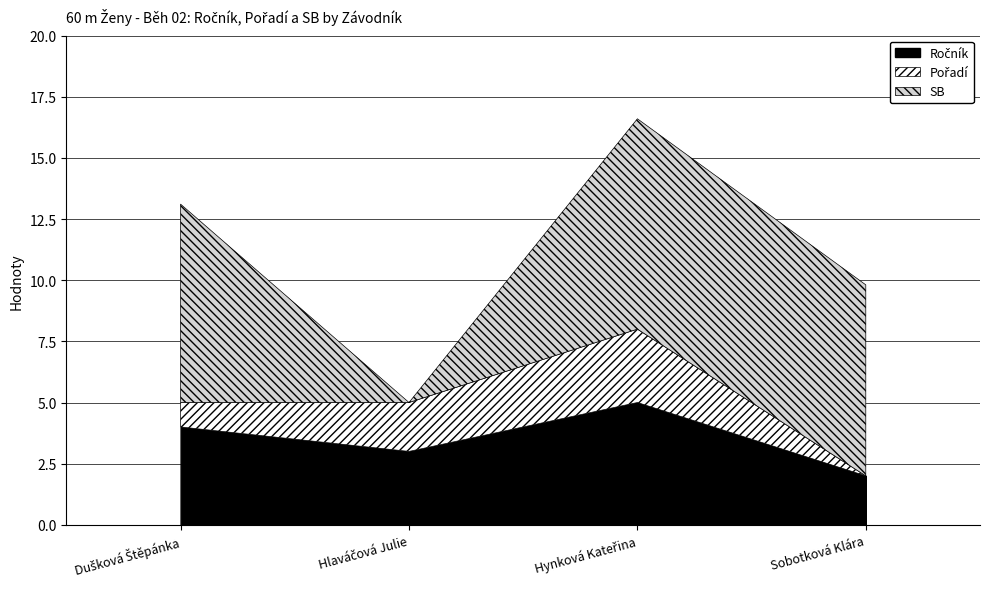

What value does the SB series have at Sobotková Klára?

7.8